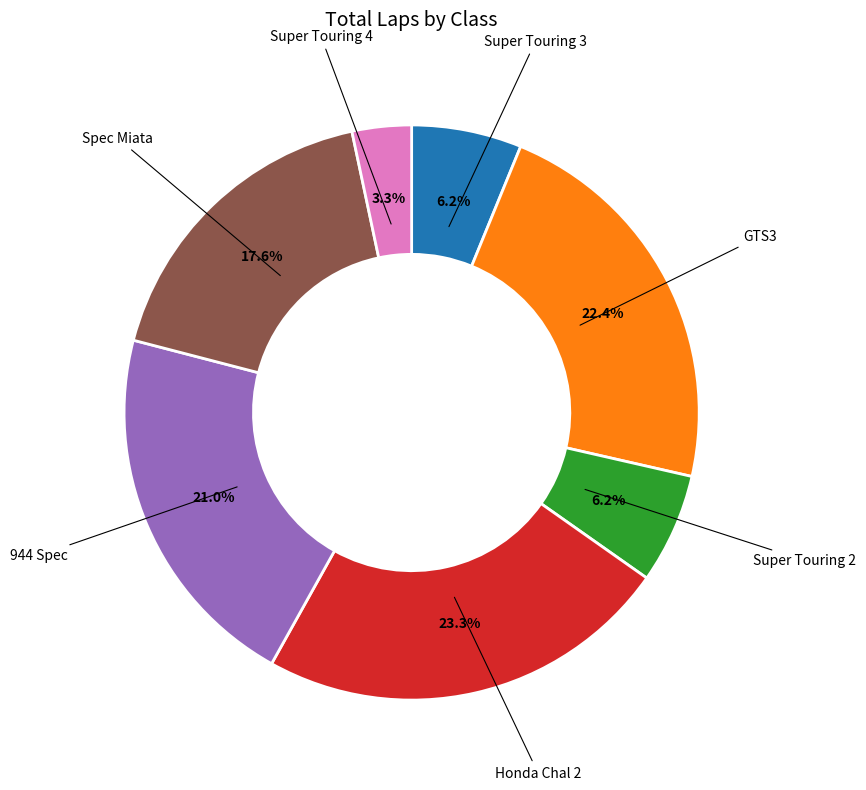

Does any single category account for the majority?

No